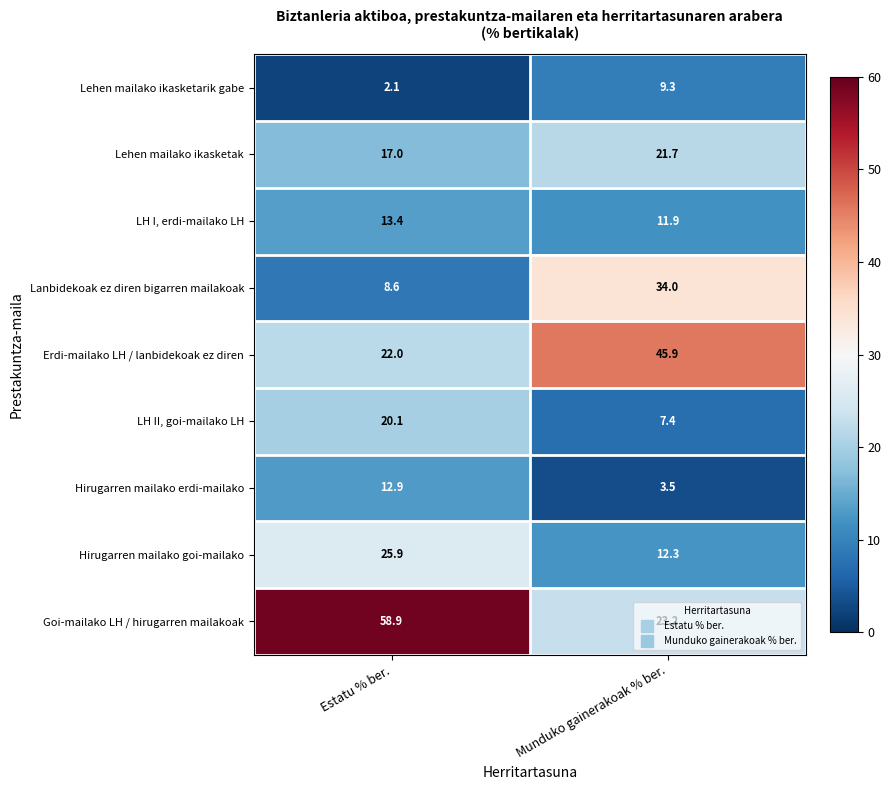

The value of Lehen mailako ikasketarik gabe at Munduko gainerakoak % ber. is 2.0. True or false?

False